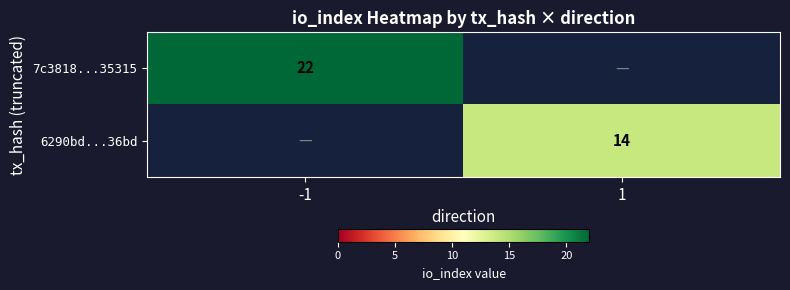

Is the value of 6290bd...36bd at 1 greater than the value of 7c3818...35315 at -1?

No